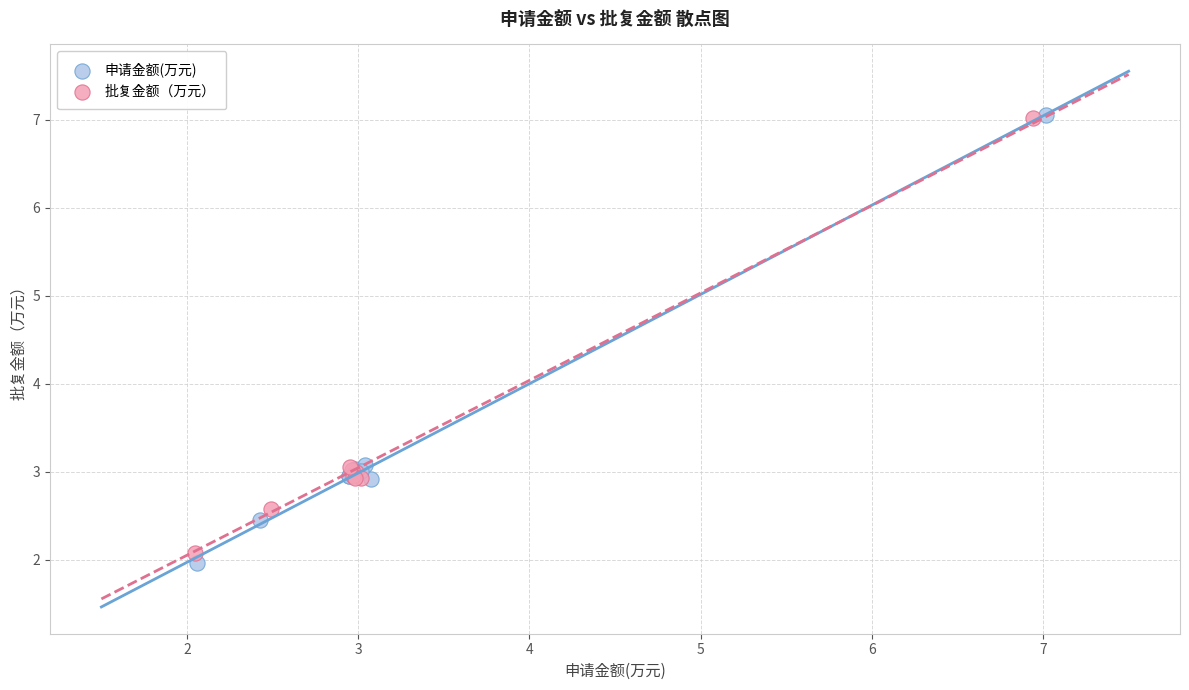

Which series has the largest Y range (max minus min)?

申请金额(万元)